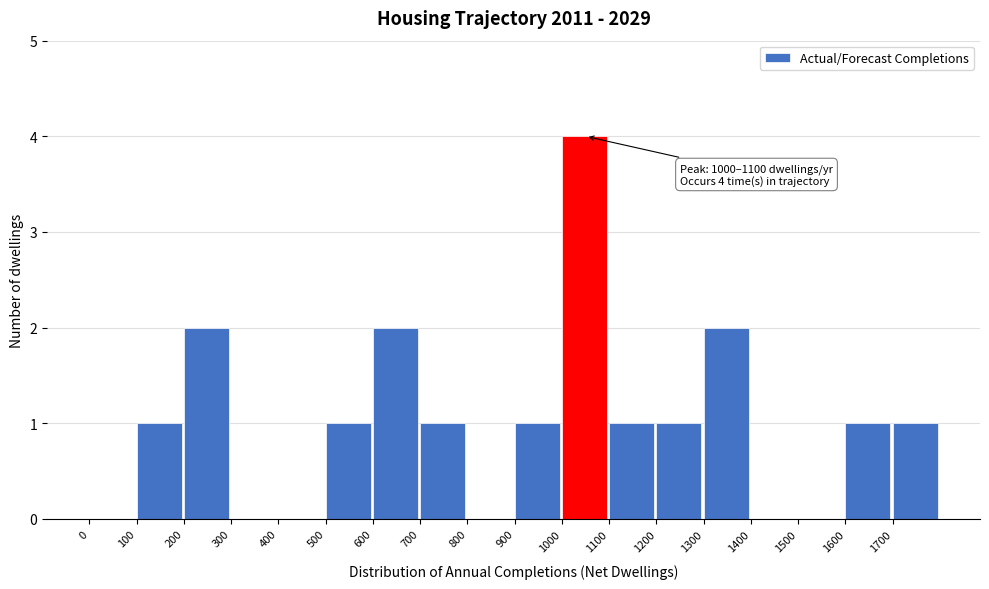

Which range on the x-axis has the tallest bar?

1000 to 1100